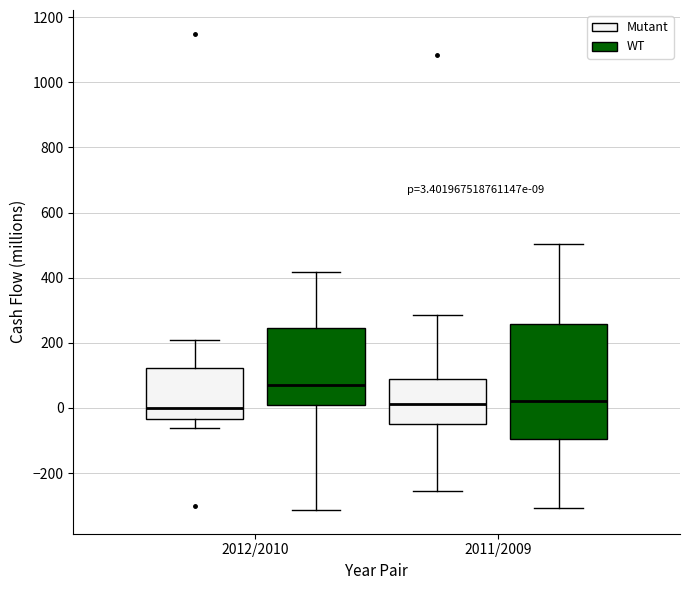

Comparing the boxes themselves (not the whiskers), which one is the tallest?

2011/2009 (WT)